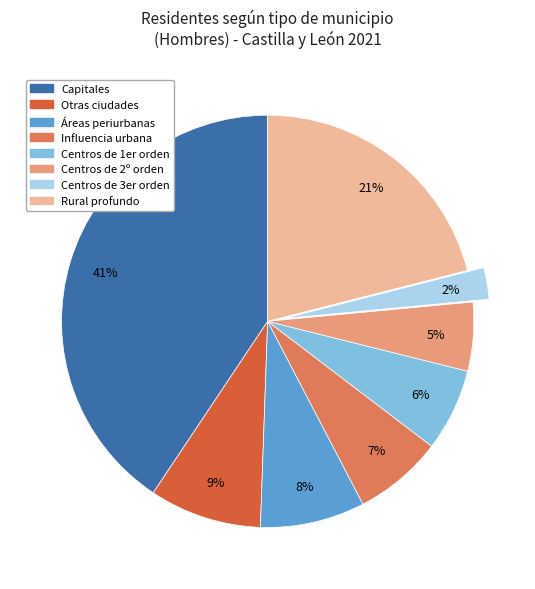

Is it true that Centros de 3er orden is 2% of the pie?

True